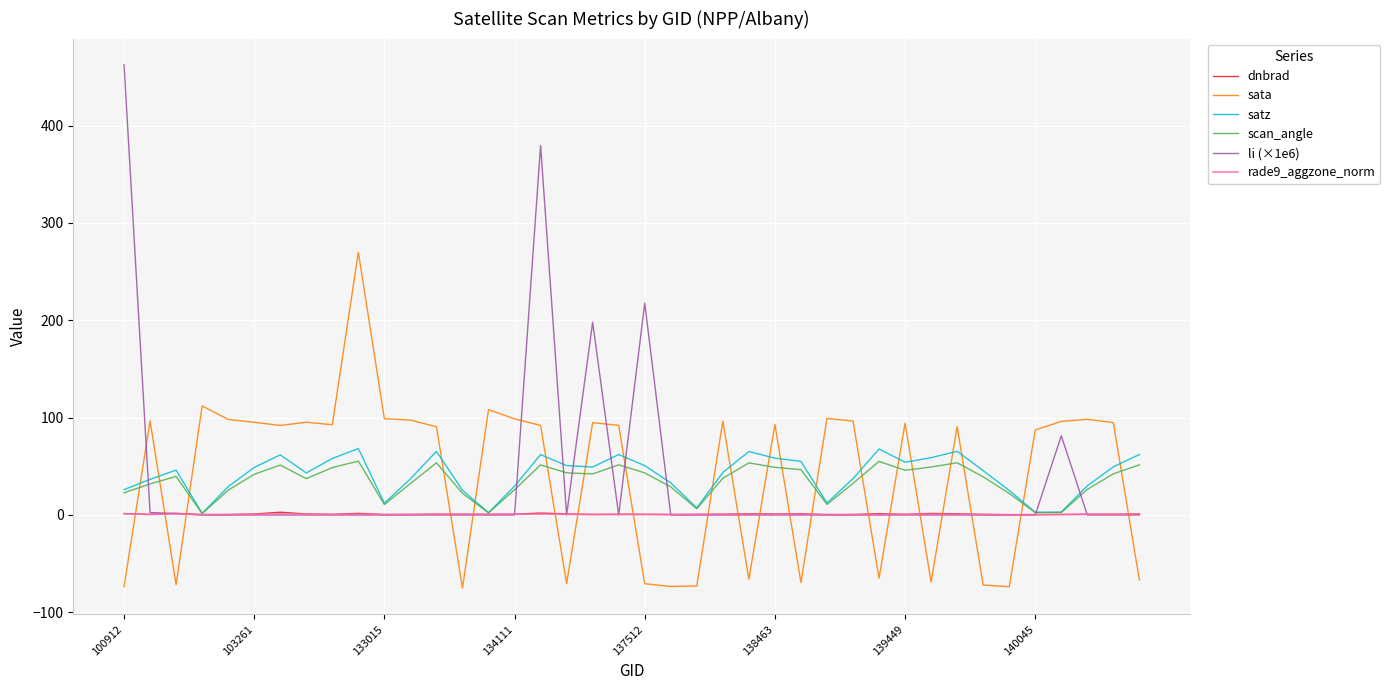

Which series has the widest spread of values?

li (×1e6)